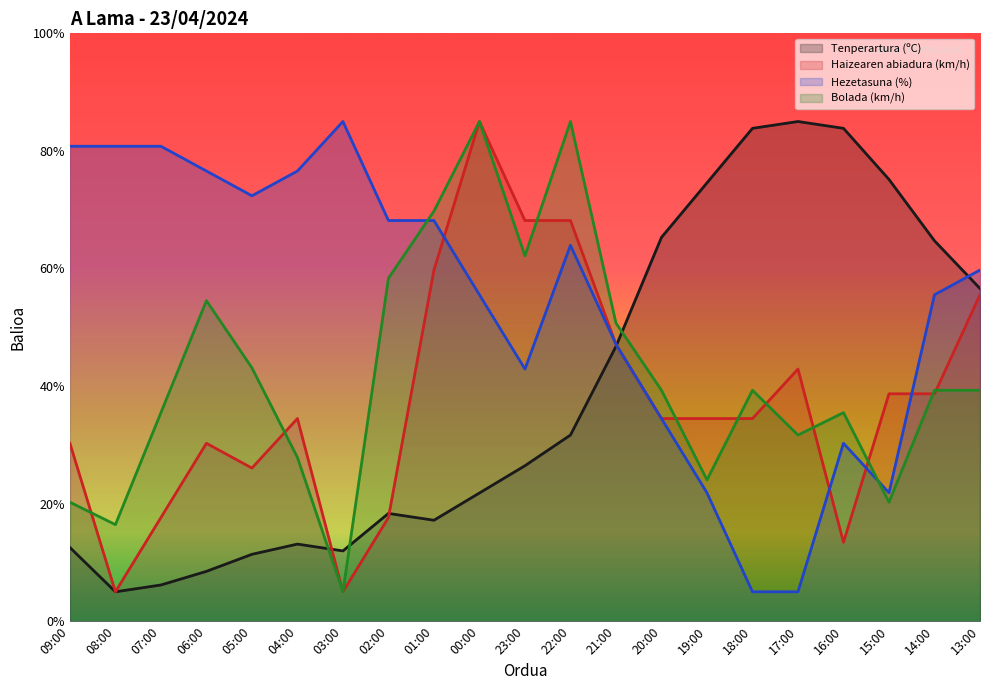

What is the sum of the Haizearen abiadura (km/h) values at 02:00 and 23:00?

85.8